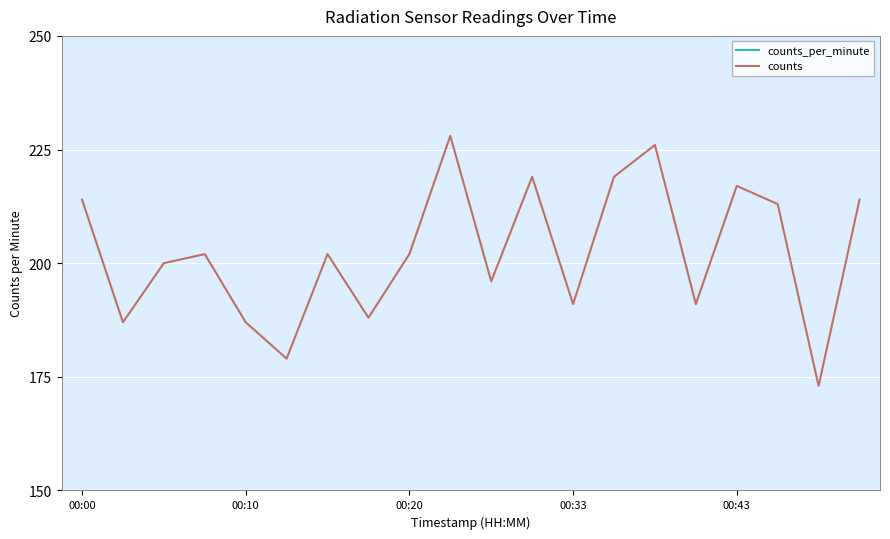

What is the difference between the counts_per_minute values at 9 and 10?

12.8